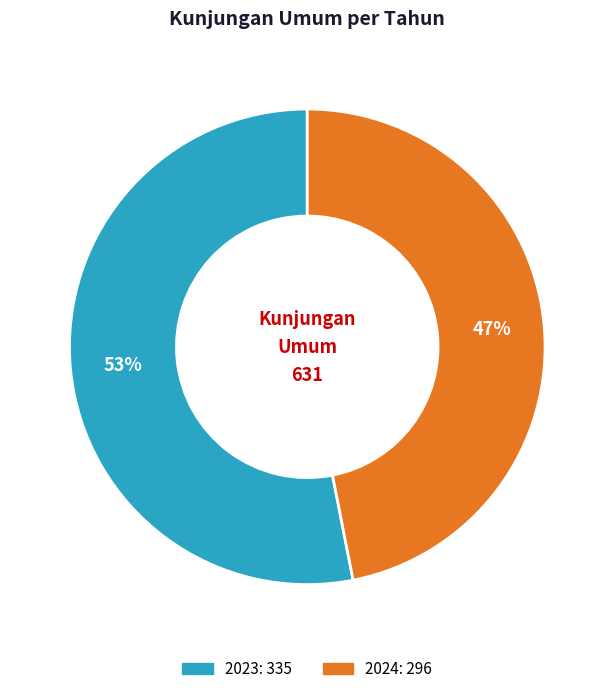

To the nearest percent, what is the difference between the largest and smallest slice percentages?

6%